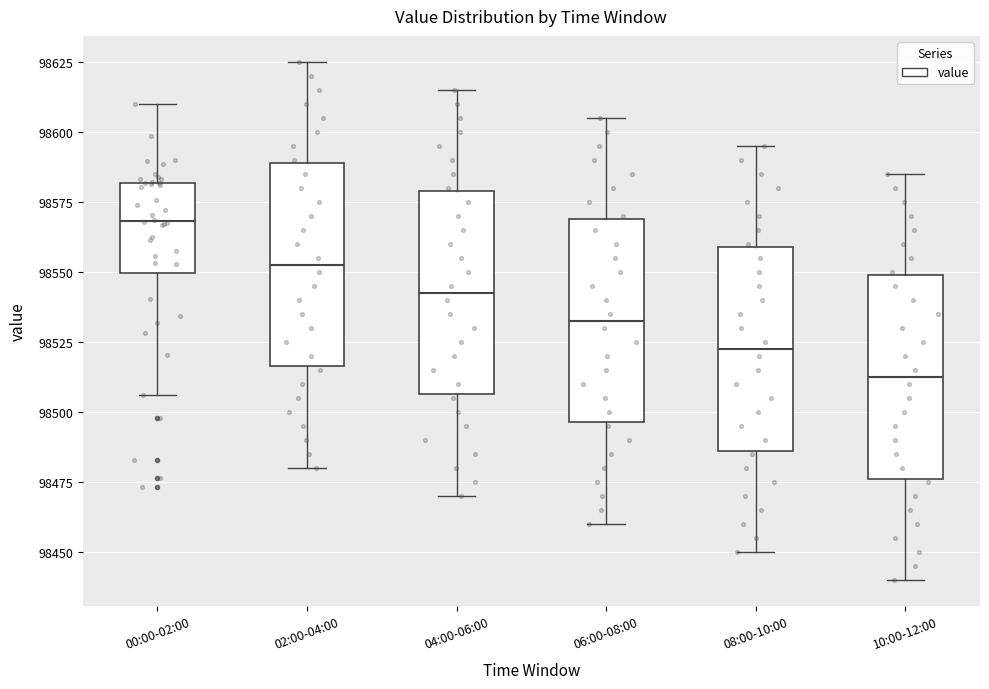

Reading left to right, read every box against the y-axis: the position of its median line, the range the box covers, and the ends of its whiskers. The values are not printed on the chart, so give them approximately, as read against the axis.

00:00-02:00: median 98570, box 98550 to 98580, whiskers 98505 to 98610
02:00-04:00: median 98555, box 98515 to 98590, whiskers 98480 to 98625
04:00-06:00: median 98545, box 98505 to 98580, whiskers 98470 to 98615
06:00-08:00: median 98535, box 98495 to 98570, whiskers 98460 to 98605
08:00-10:00: median 98525, box 98485 to 98560, whiskers 98450 to 98595
10:00-12:00: median 98515, box 98475 to 98550, whiskers 98440 to 98585